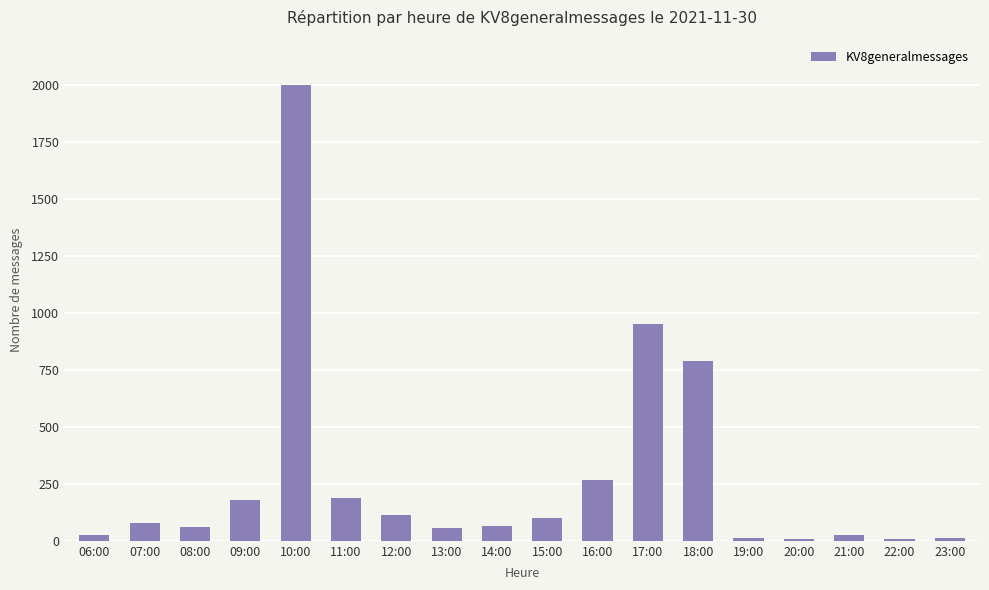

What is the ratio of the value at 08:00 to the value at 06:00?

2.3